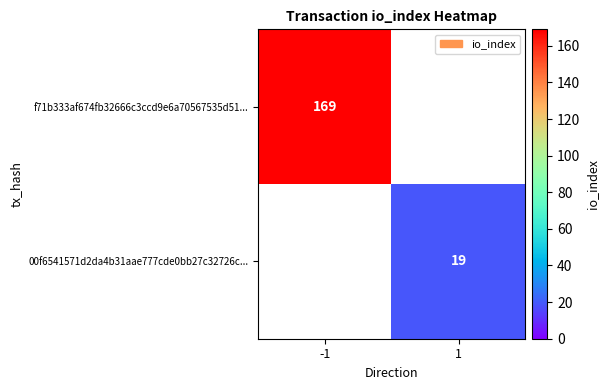

Is the value of f71b333af674fb32666c3ccd9e6a70567535d51... at -1 greater than the value of 00f6541571d2da4b31aae777cde0bb27c32726c... at 1?

Yes